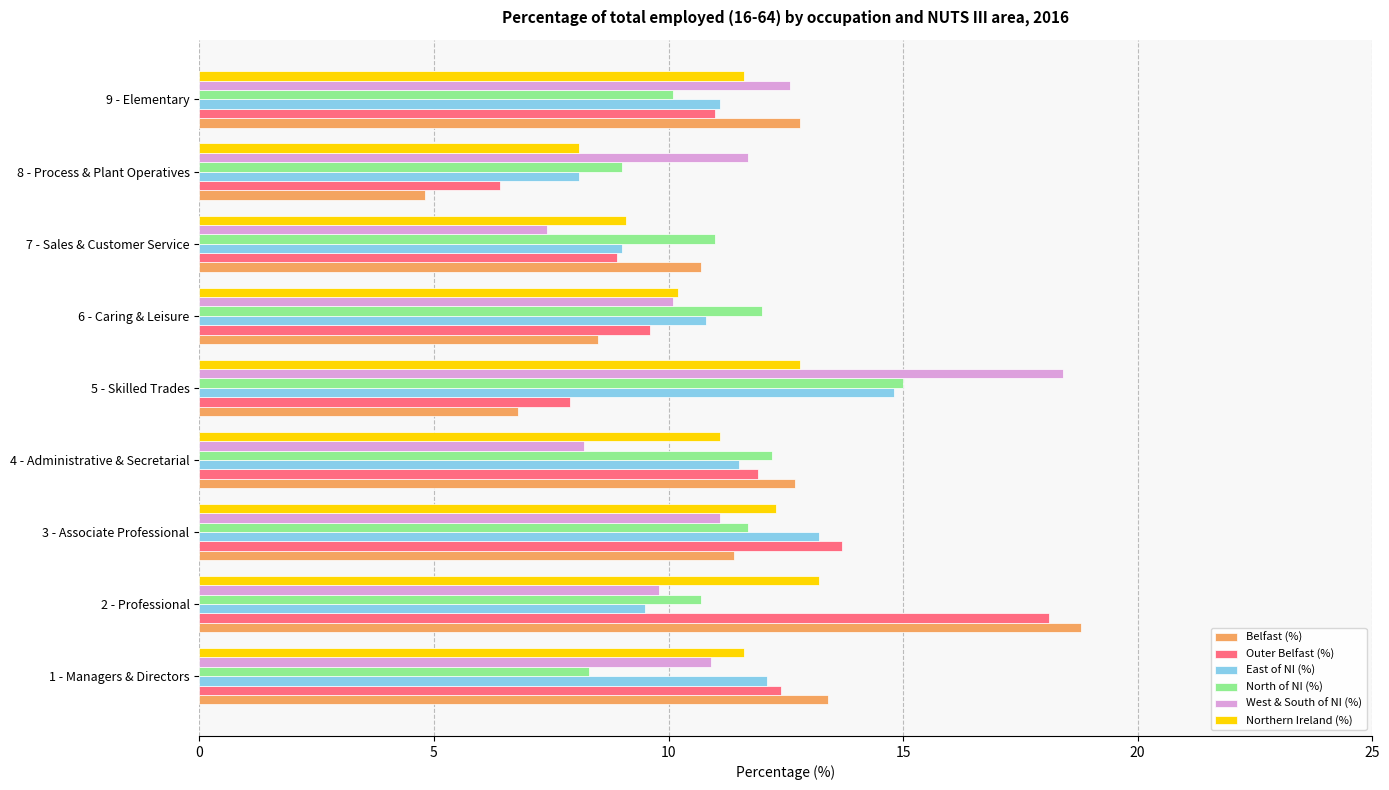

What is the maximum value for Outer Belfast (%)?

18.1